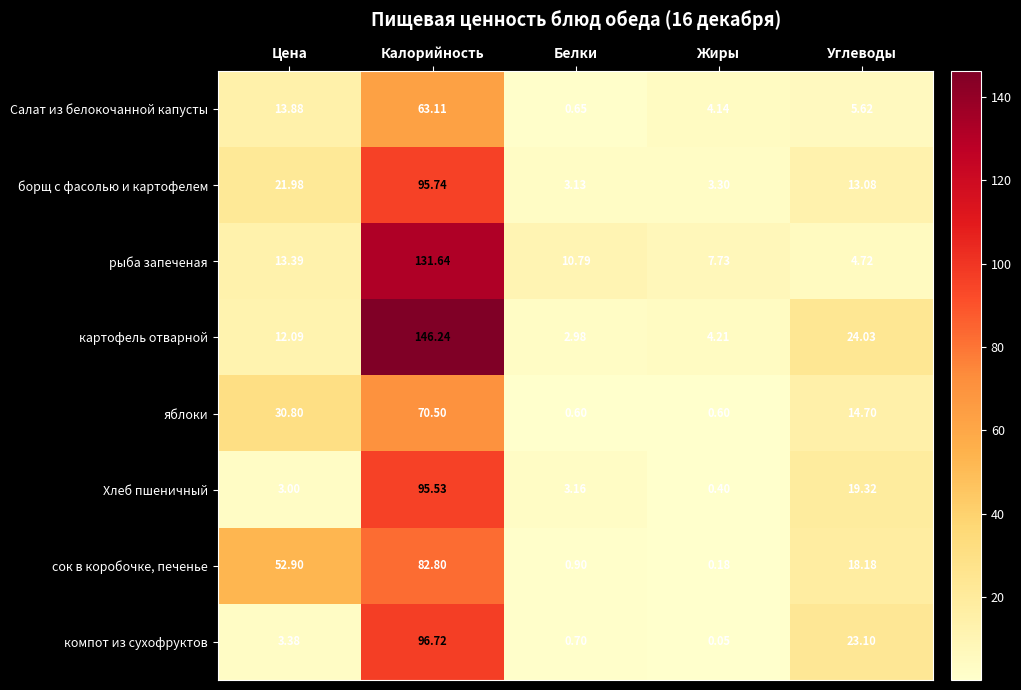

At how many categories does at least one series exceed 100?

1